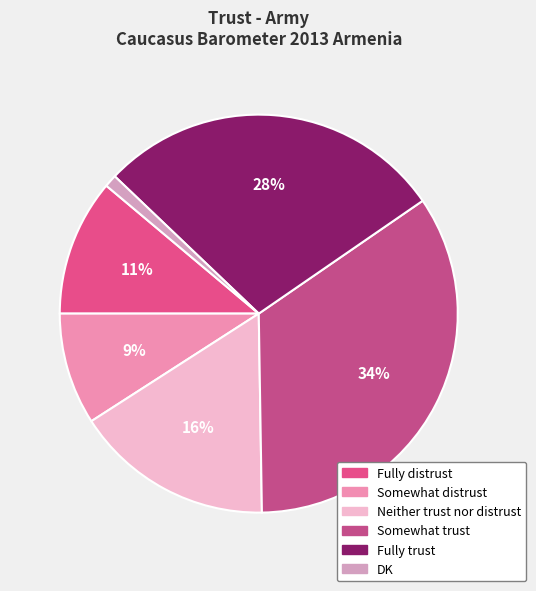

Count the number of slices in the pie.

6